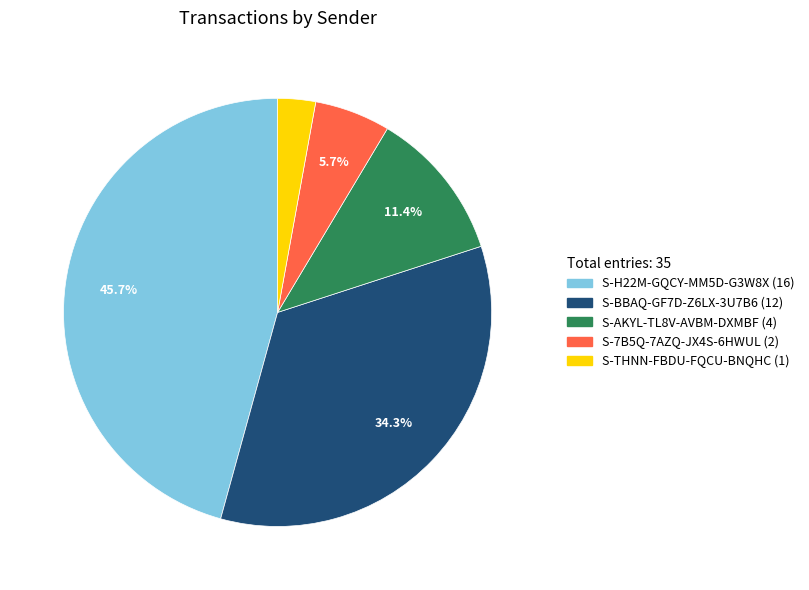

Rank the categories by value from highest to lowest.

S-H22M-GQCY-MM5D-G3W8X, S-BBAQ-GF7D-Z6LX-3U7B6, S-AKYL-TL8V-AVBM-DXMBF, S-7B5Q-7AZQ-JX4S-6HWUL, S-THNN-FBDU-FQCU-BNQHC